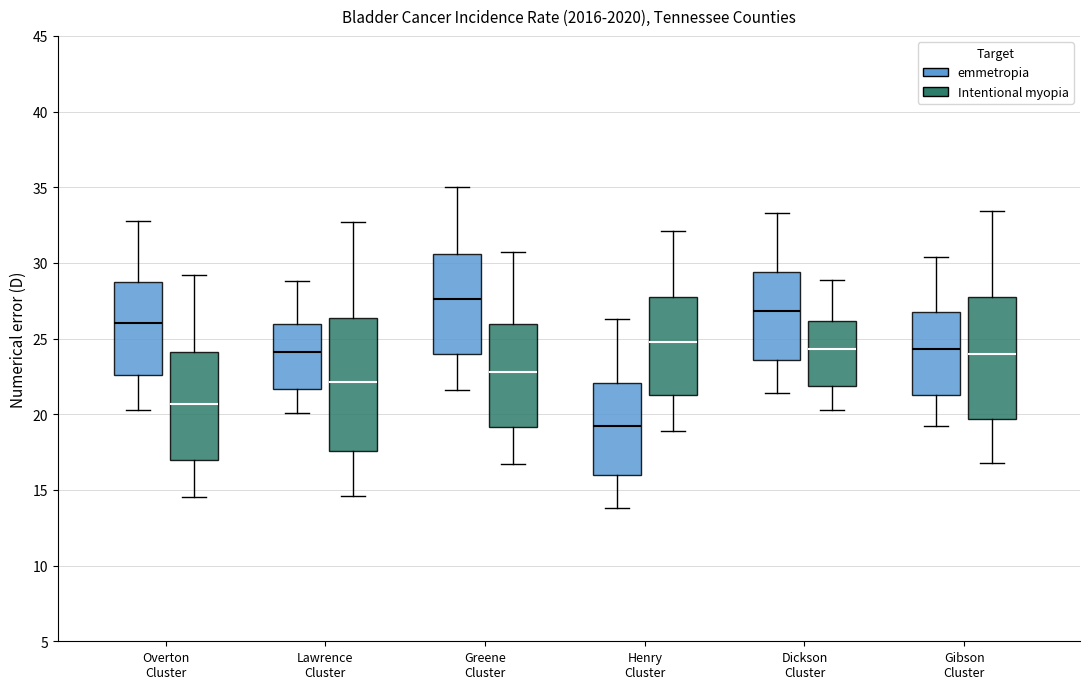

Comparing the boxes themselves (not the whiskers), which one is the tallest?

Lawrence Cluster (Intentional myopia)